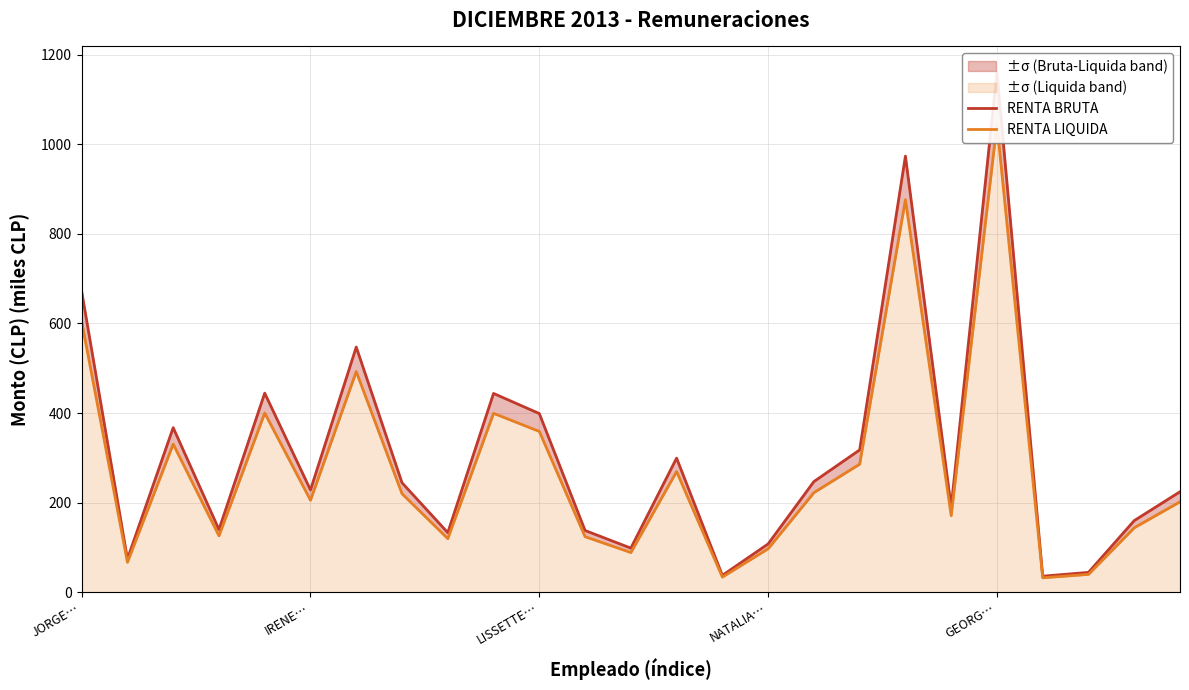

How many lines are shown in the chart?

2